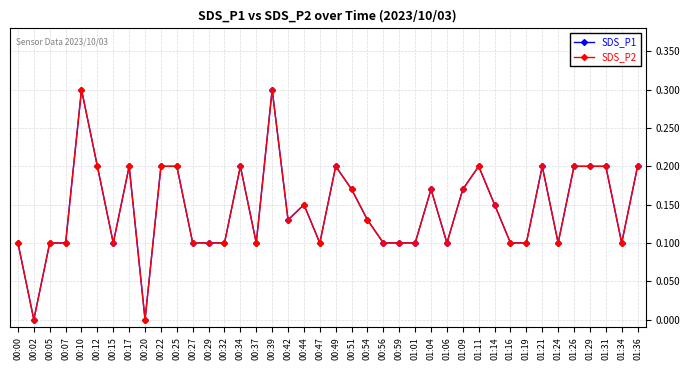

What position from the left is 00:54?

23